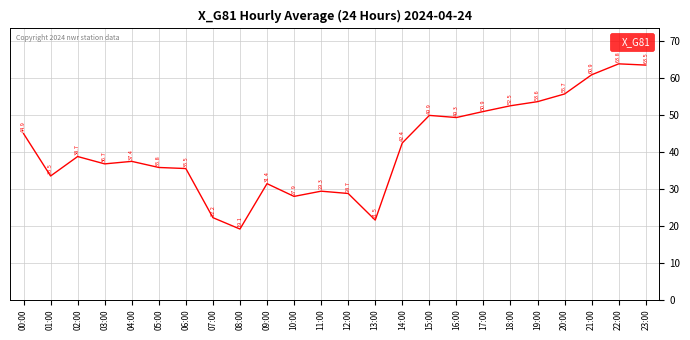

At which category does the chart reach its peak across all series?

22:00